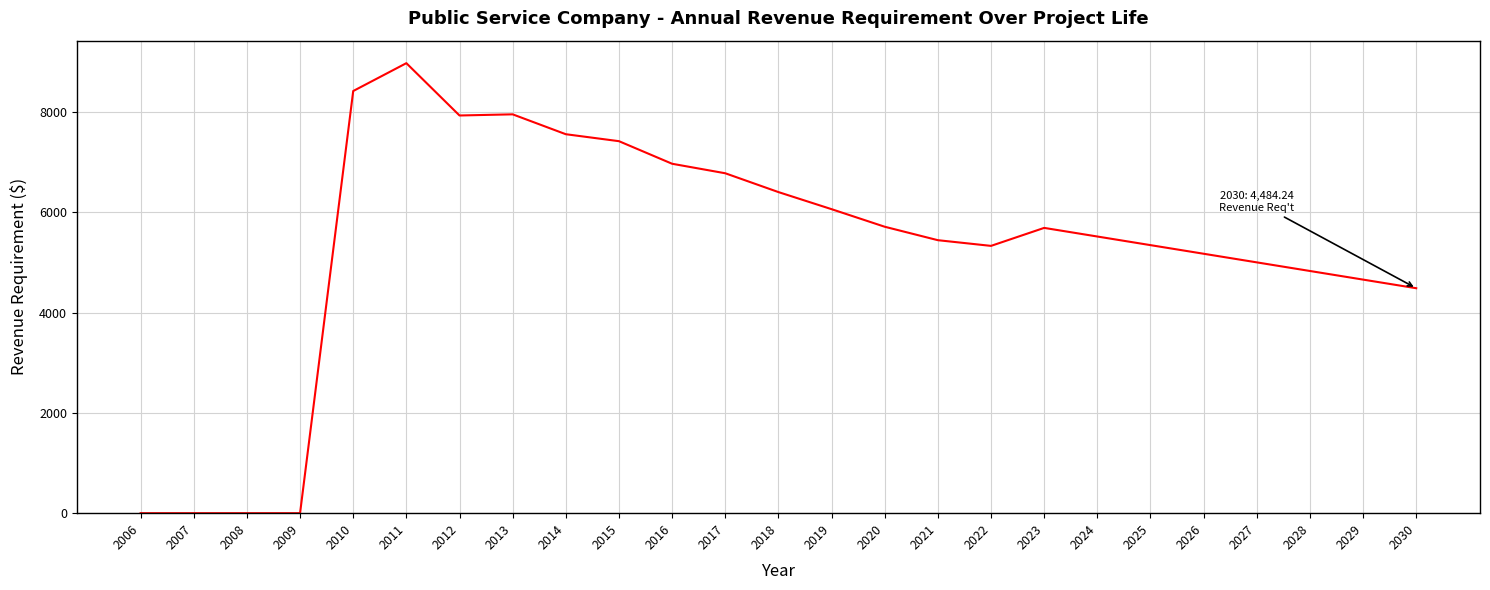

Which category has the highest value across all series?

2011